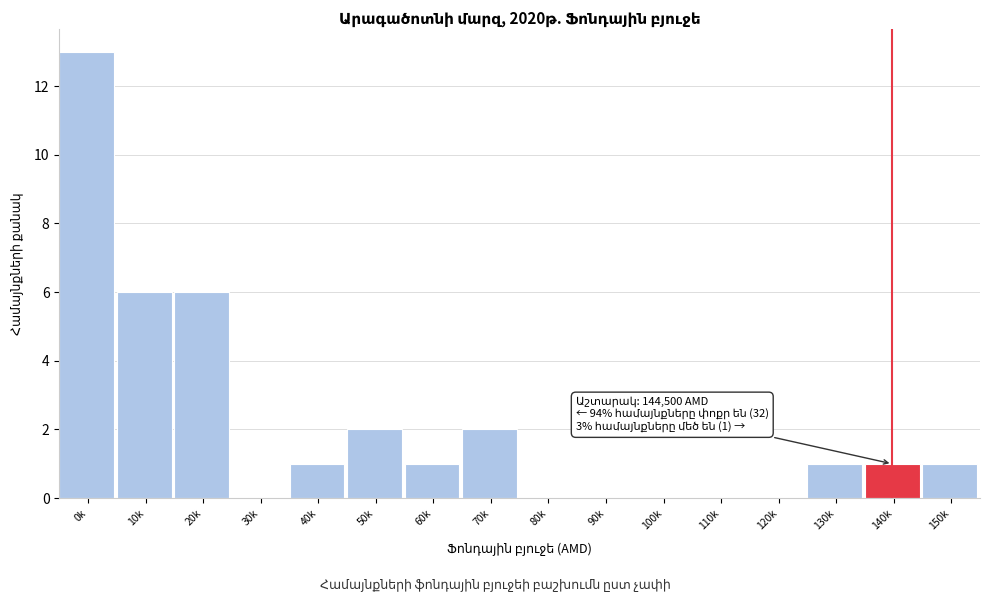

Reading right to left, what are all the values shown in this chart?

150k=1	140k=1	130k=1	120k=0	110k=0	100k=0	90k=0	80k=0	70k=2	60k=1	50k=2	40k=1	30k=0	20k=6	10k=6	0k=13